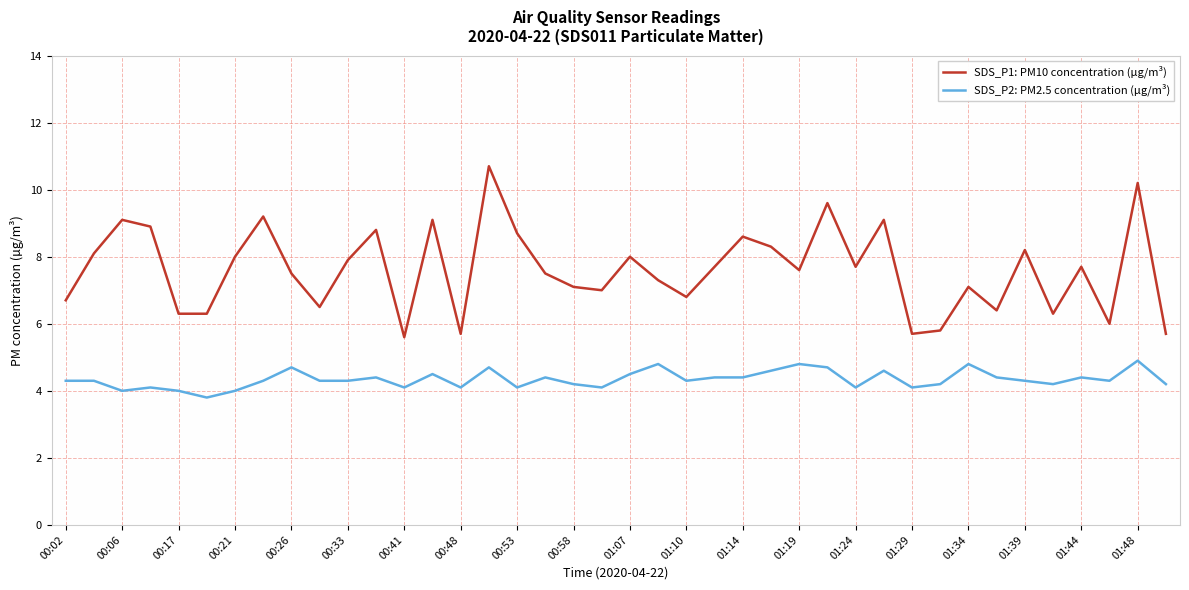

Rank the series by their maximum value, from highest to lowest.

SDS_P1: PM10 concentration (µg/m³), SDS_P2: PM2.5 concentration (µg/m³)